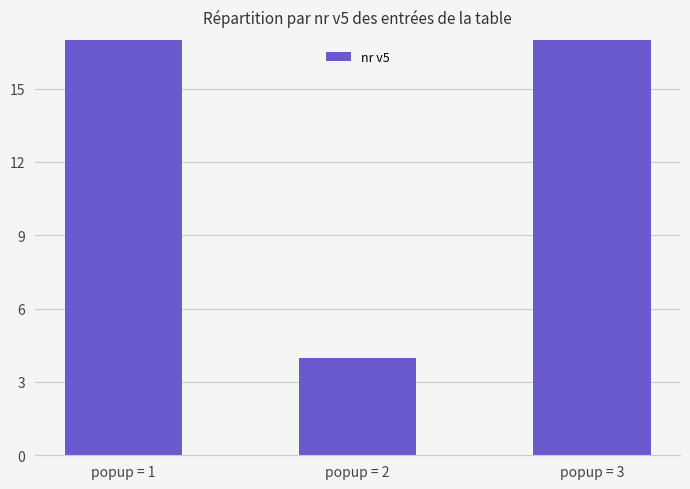

Reading left to right, extract all data points from this chart.

popup = 1=108	popup = 2=4	popup = 3=24